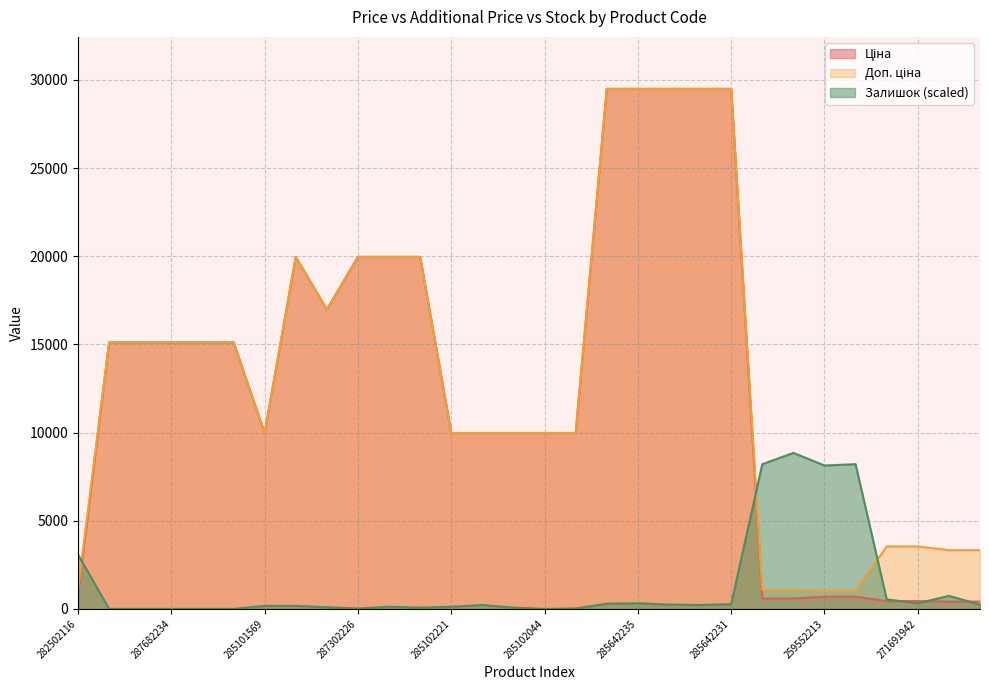

What is the difference between the highest and lowest values at 287682233?

15120.0